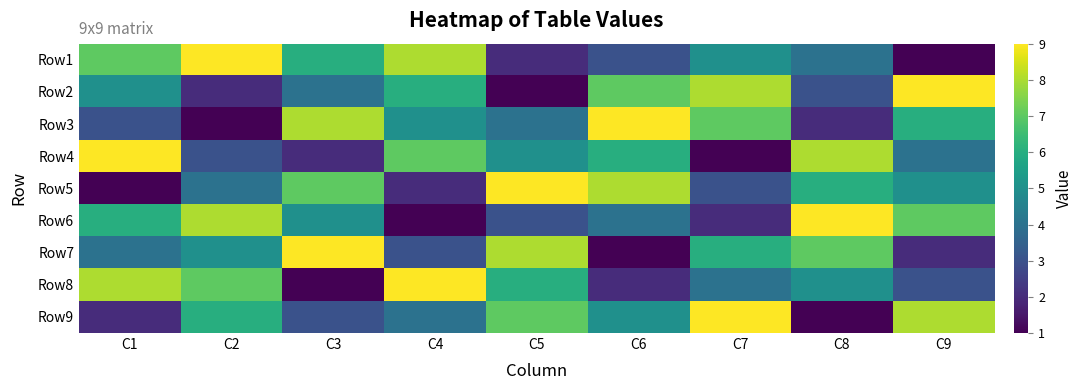

How many data points does each series have?

9